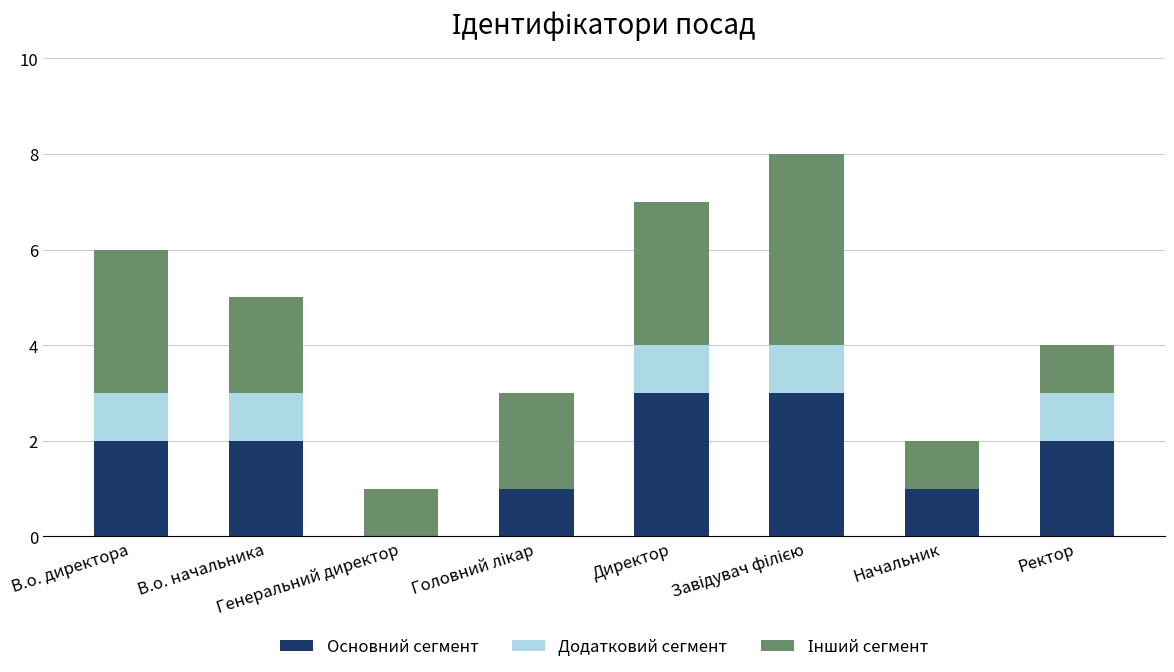

Does the chart contain stacked bars?

Yes